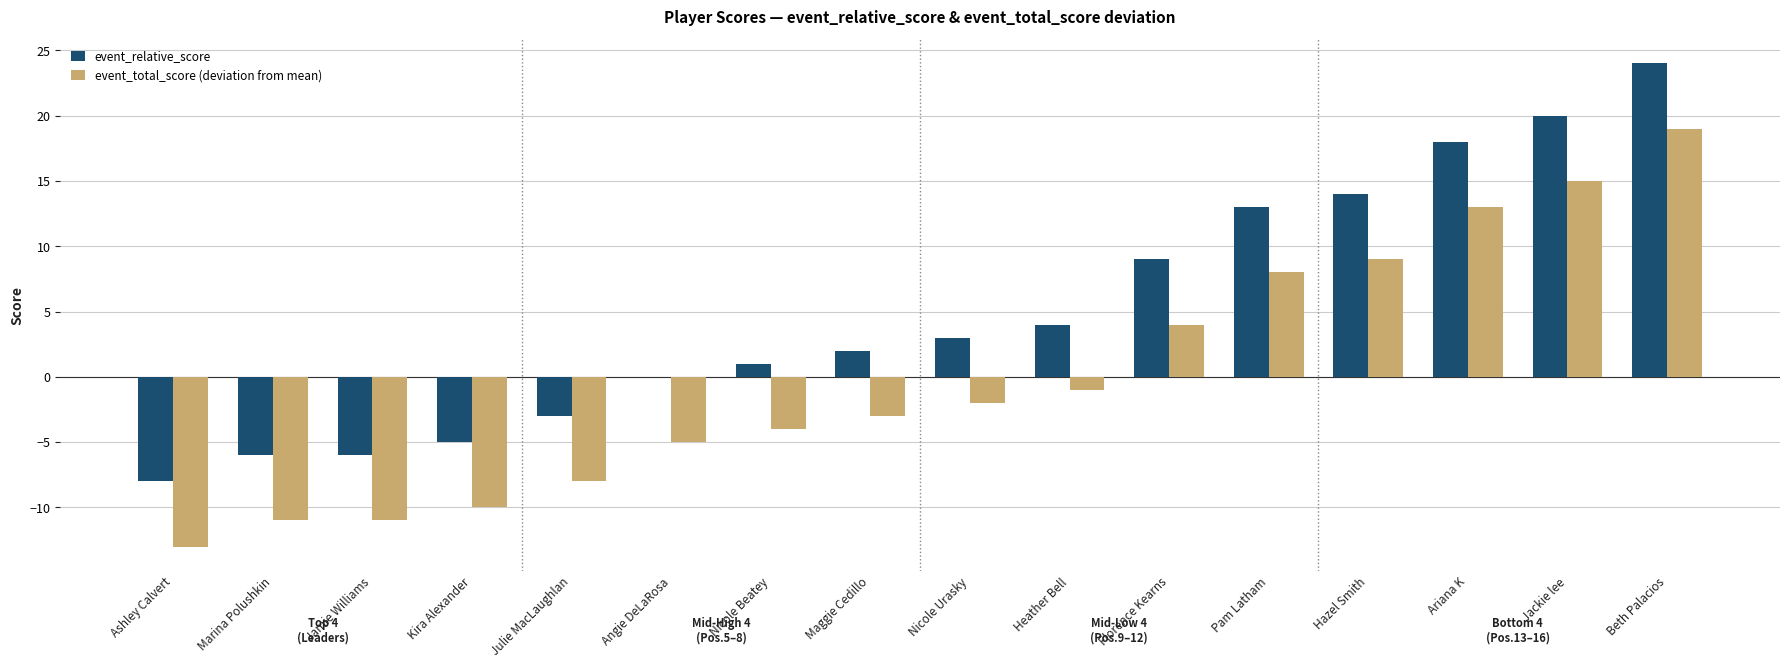

What is the approximate value of event_relative_score at Julie MacLaughlan?

-3